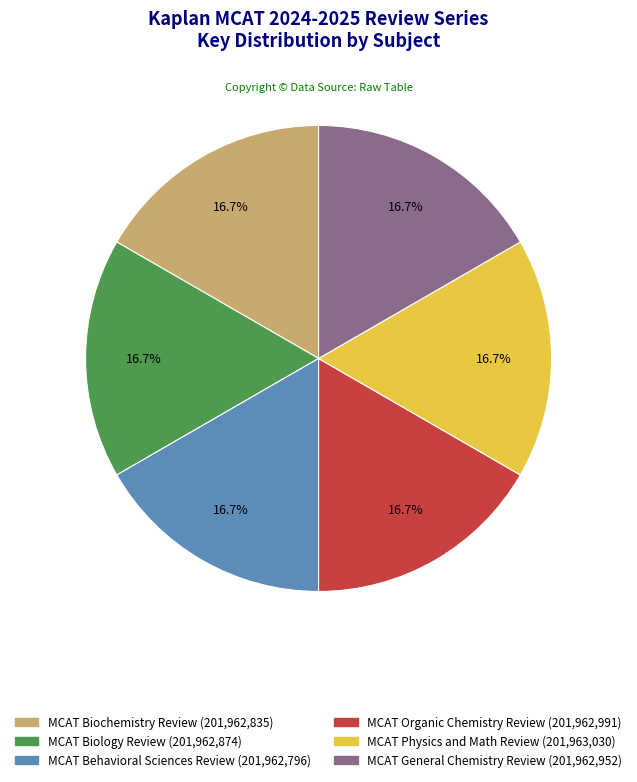

How many slices are in this pie chart?

6